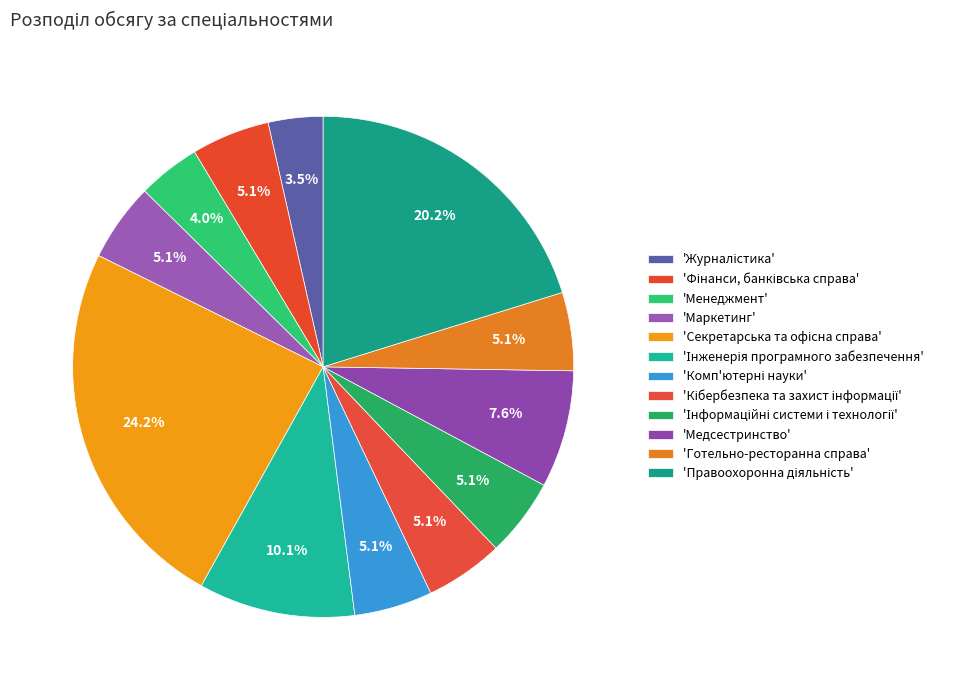

How many segments does this pie chart have?

12